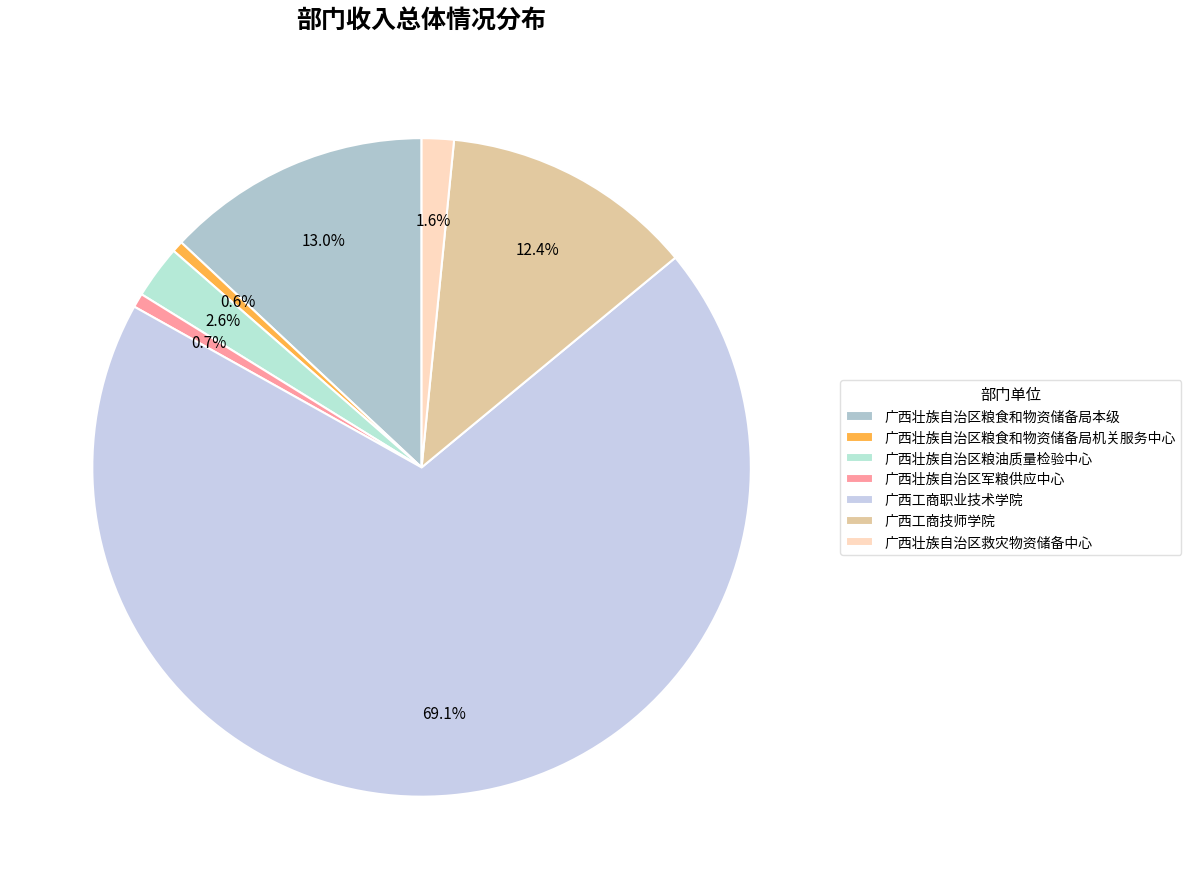

What is the smallest slice in the pie chart?

广西壮族自治区粮食和物资储备局机关服务中心